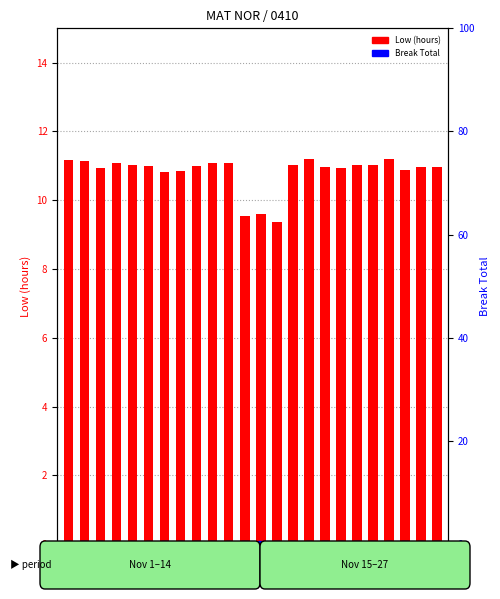

At how many categories does at least one series exceed 7?

24